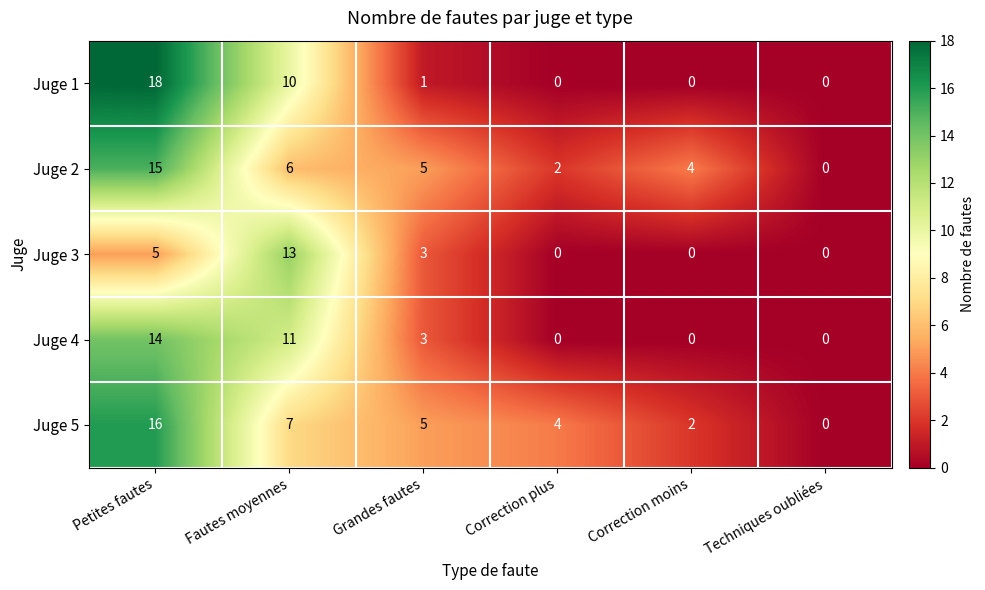

What is the sum of the Juge 2 values at Petites fautes and Correction plus?

17